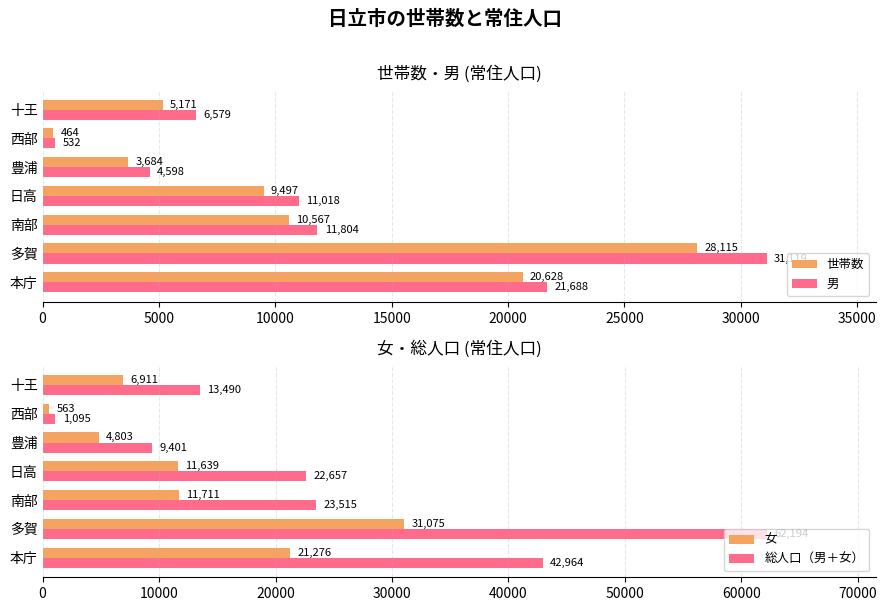

Which series has the largest total across all categories?

総人口（男＋女）